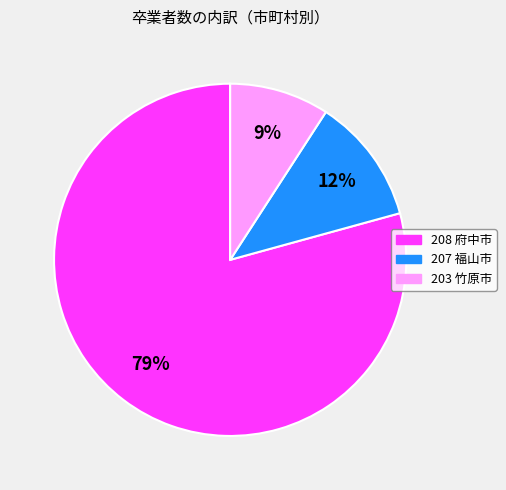

Which category has the smallest portion of the pie?

203 竹原市